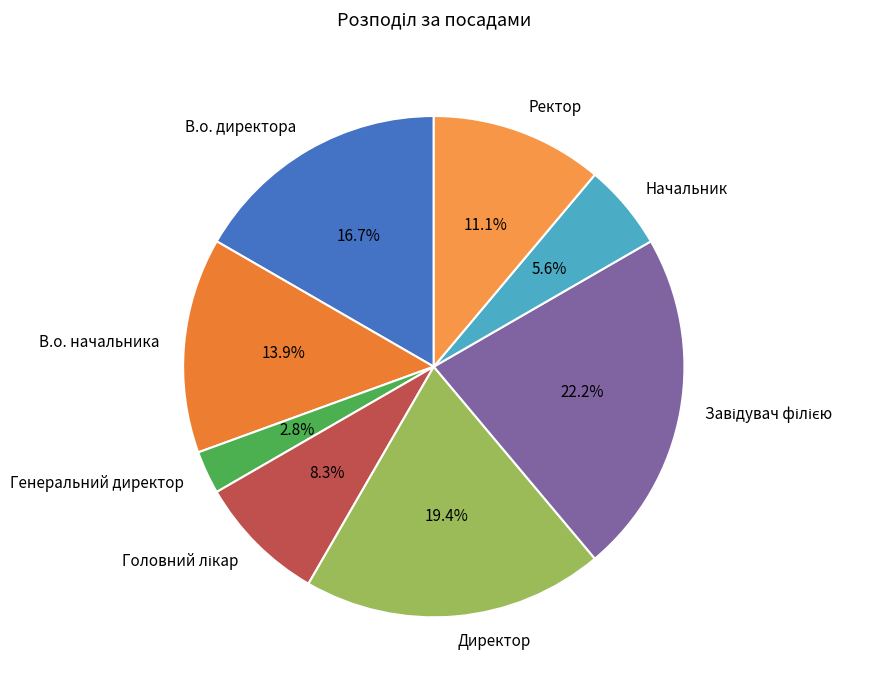

What percentage is the Ректор slice, to the nearest percent?

11%